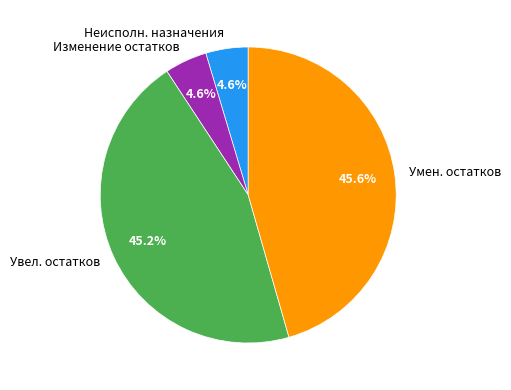

What is the total percentage of Умен. остатков and Неисполн. назначения?

50.2%